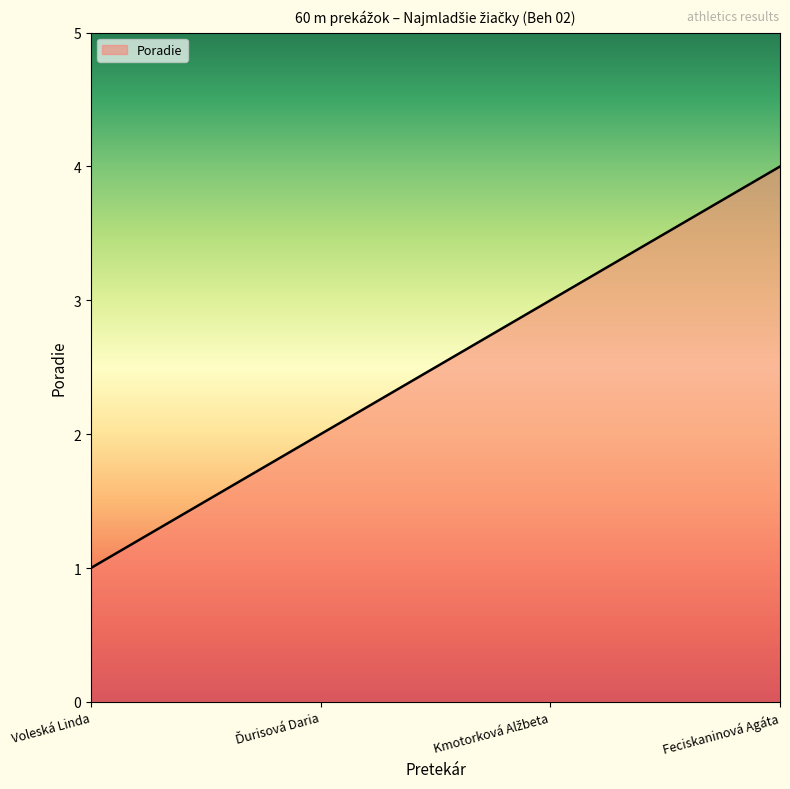

The chart shows a value of 1 at Feciskaninová Agáta. True or false?

False